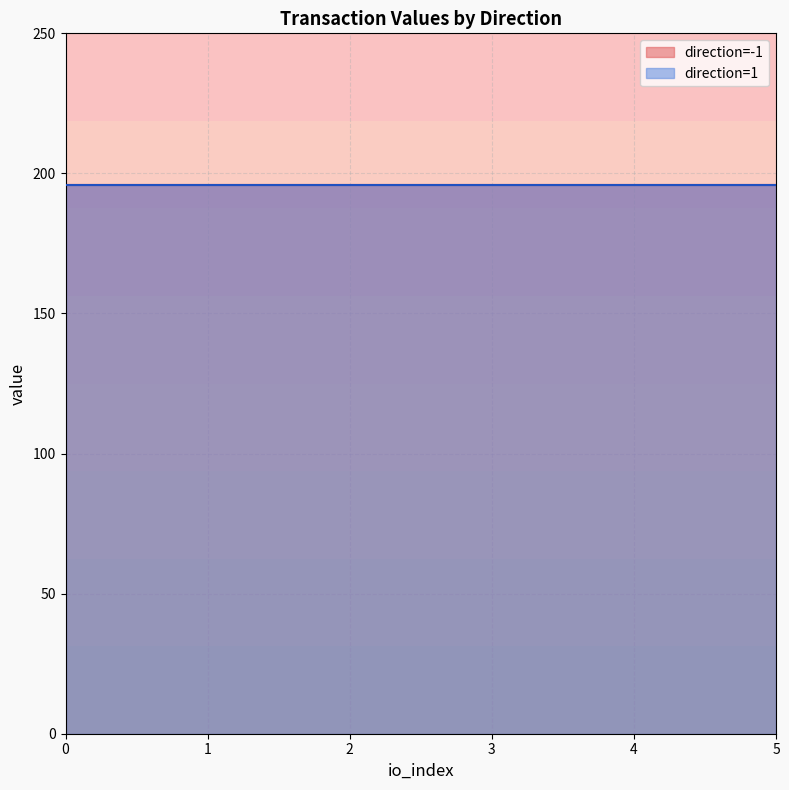

True or false: io_index has a value of 0.0 at -1.

True